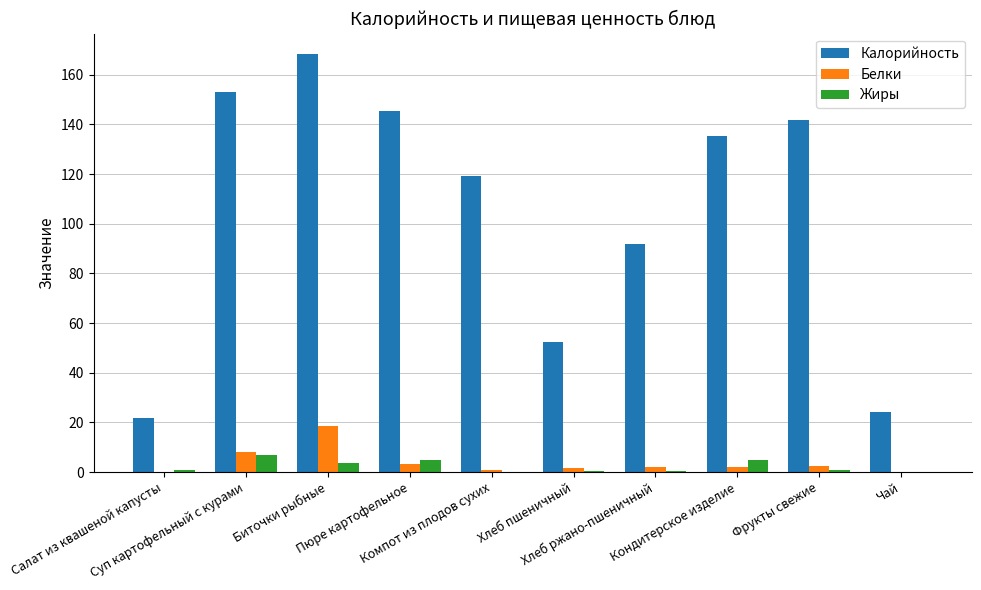

What is the greatest value displayed?

168.2